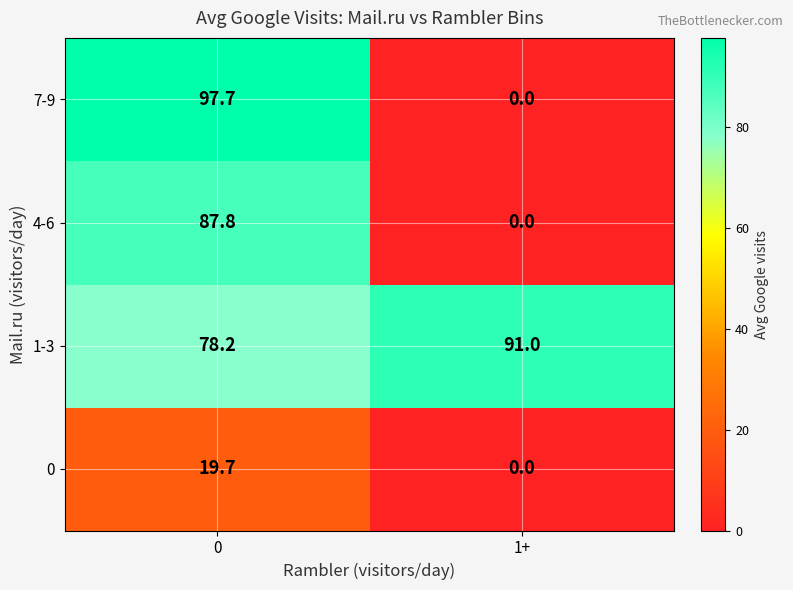

Which series changed the most between 0 and 1+?

7-9